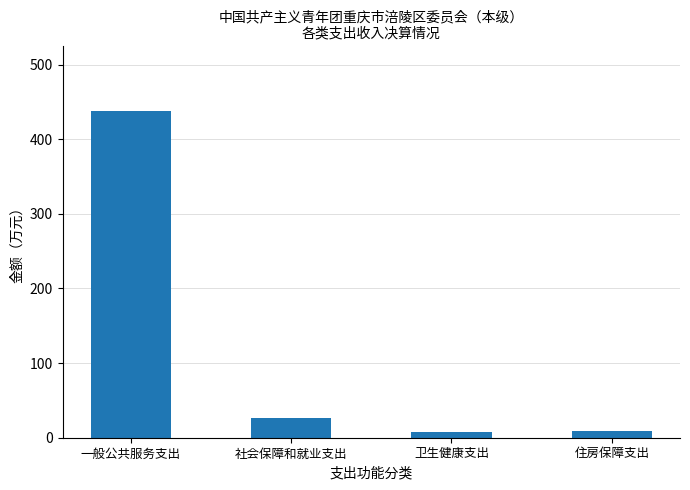

Approximately how many times larger is the value at 一般公共服务支出 compared to 卫生健康支出?

53.8